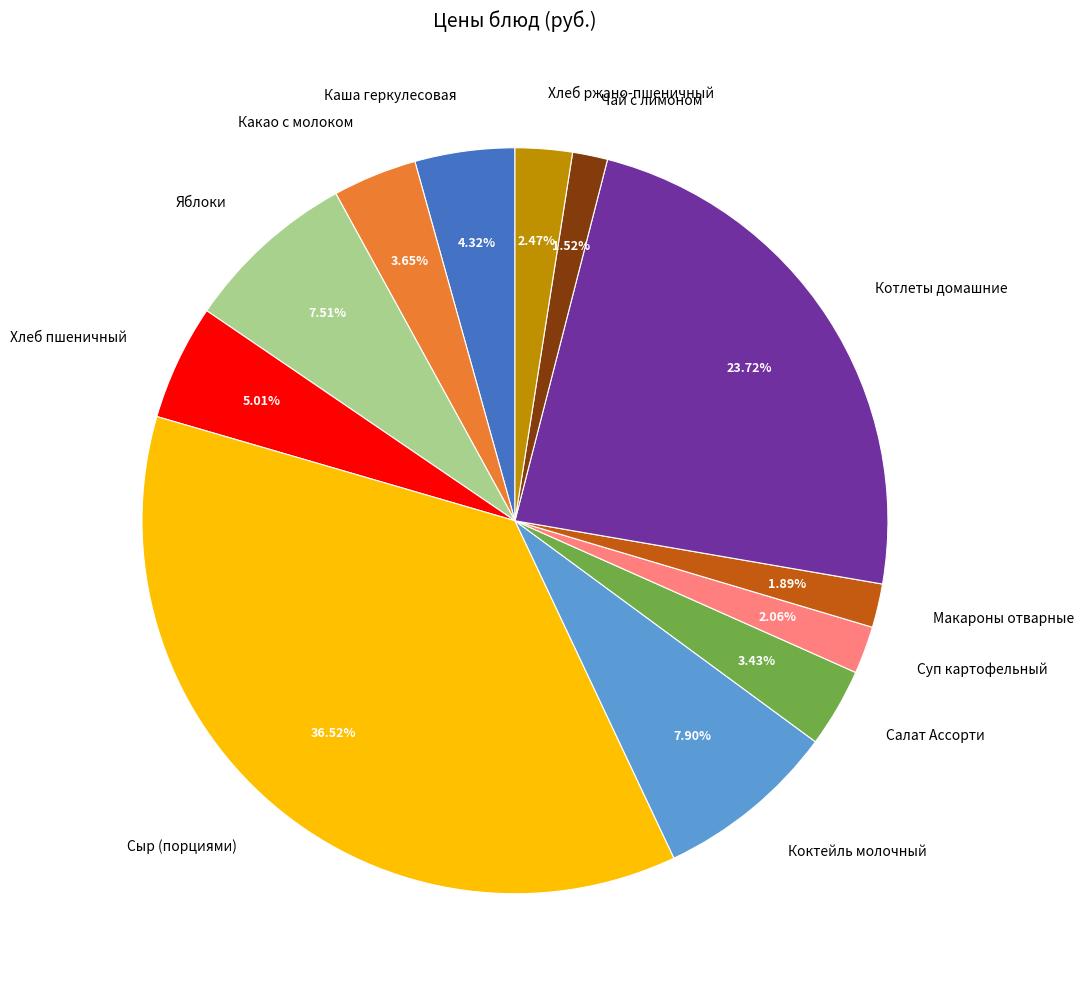

What is the ratio of the value at Коктейль молочный to the value at Чай с лимоном?

5.2